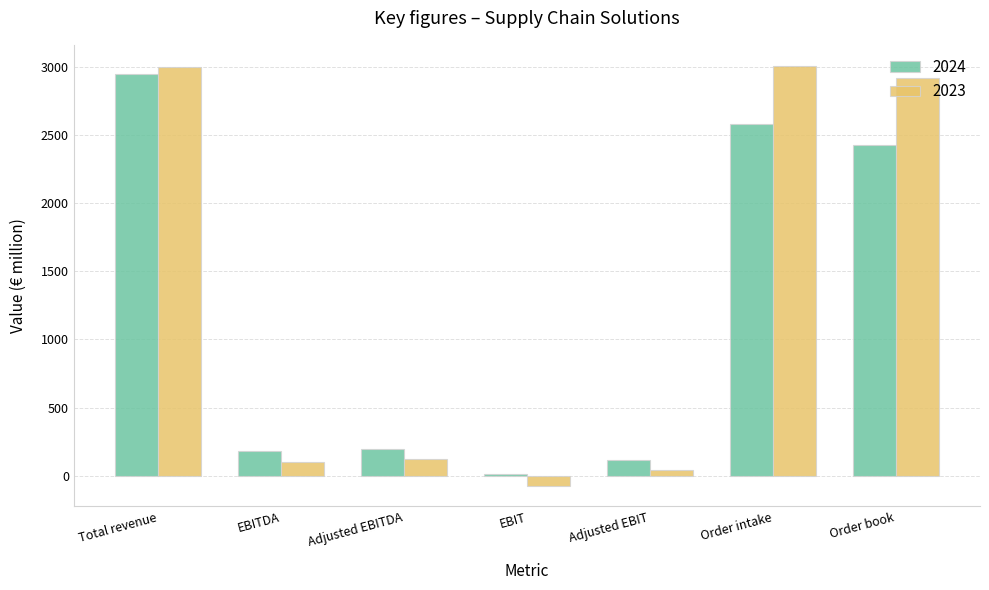

The value of 2024 at EBITDA is 181.6. True or false?

True